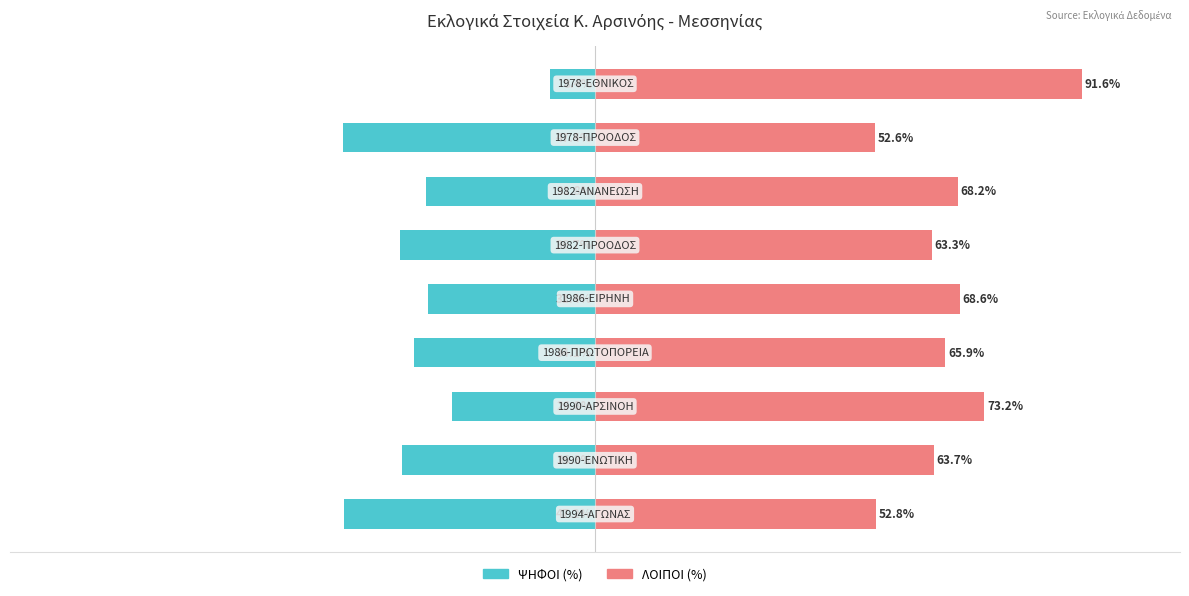

Reading left to right, list all the values displayed in this chart.

ΨΗΦΟΙ (%): −125=-47.2	−100=-36.3	−75=-26.8	−50=-34.1	−25=-31.4	0=-36.7	25=-31.8	50=-47.4	75=-8.4
ΛΟΙΠΟΙ (%): −125=52.8	−100=63.7	−75=73.2	−50=65.9	−25=68.6	0=63.3	25=68.2	50=52.6	75=91.6